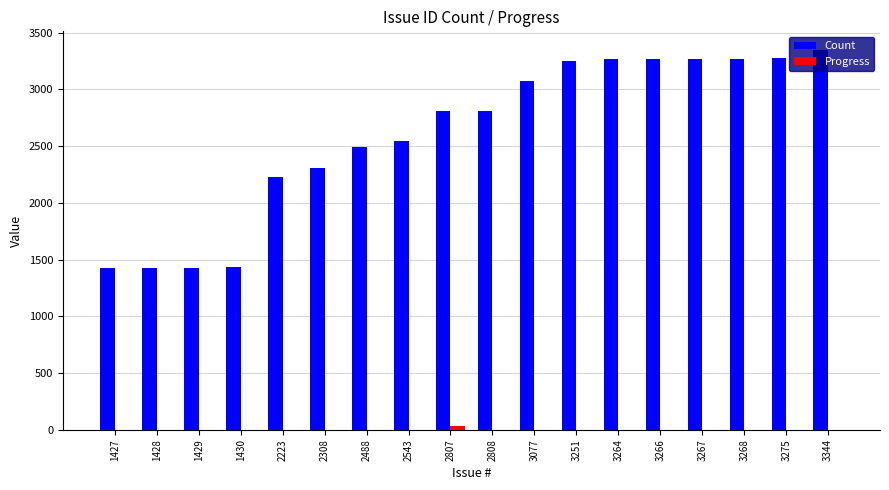

The Count series shows 3267 at 3267. True or false?

True